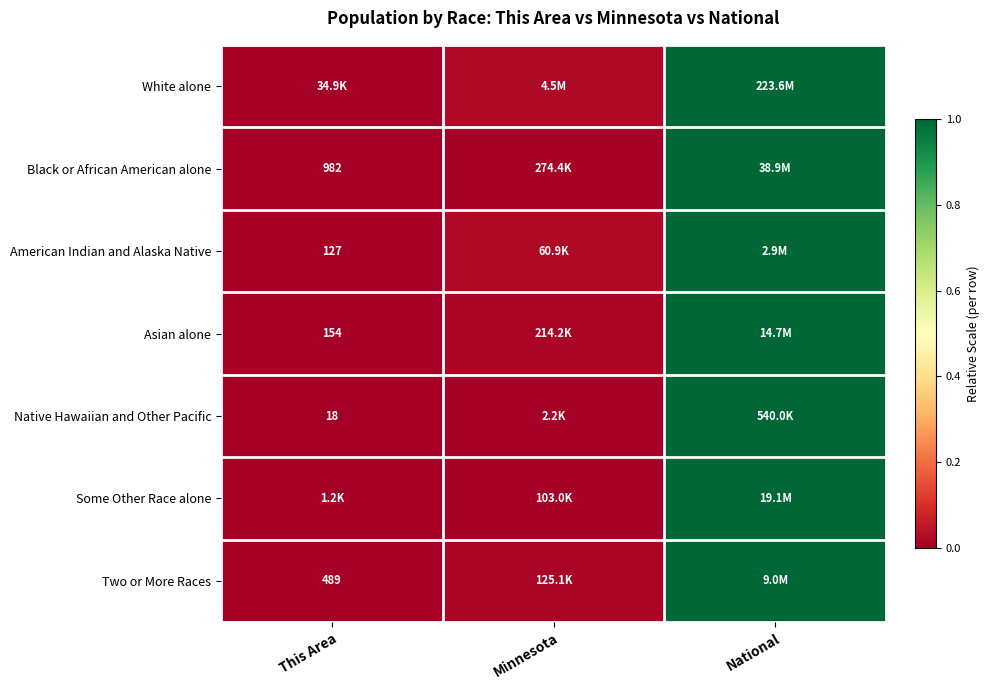

Is the value of Black or African American alone at National greater than the value of Asian alone at This Area?

Yes